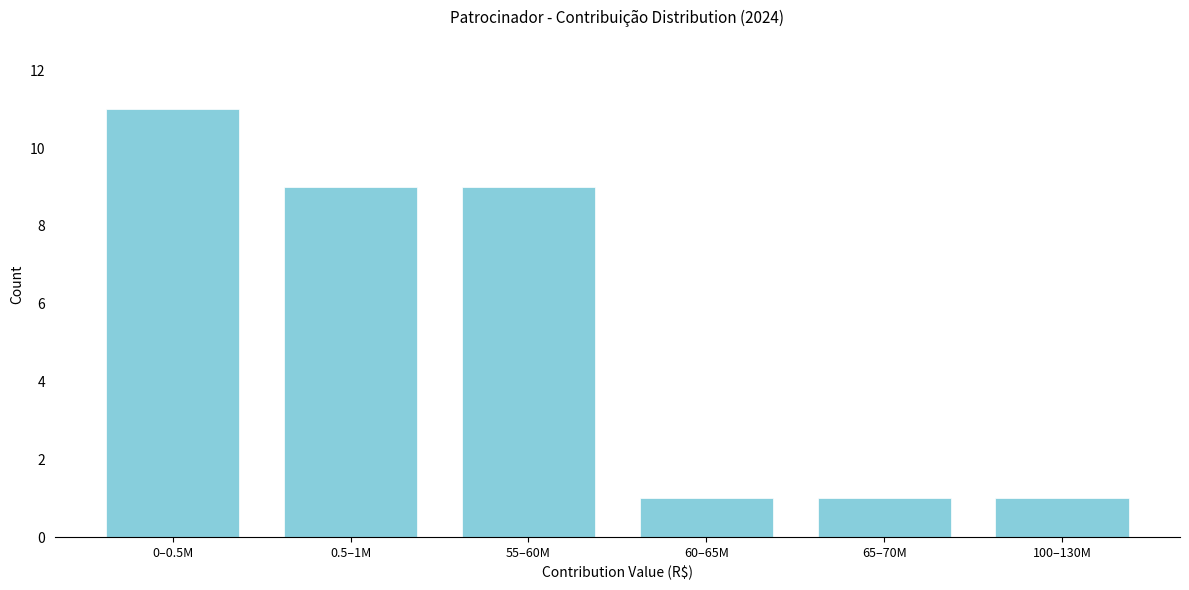

Reading left to right, what are all the values shown in this chart?

0–0.5M=11	0.5–1M=9	55–60M=9	60–65M=1	65–70M=1	100–130M=1